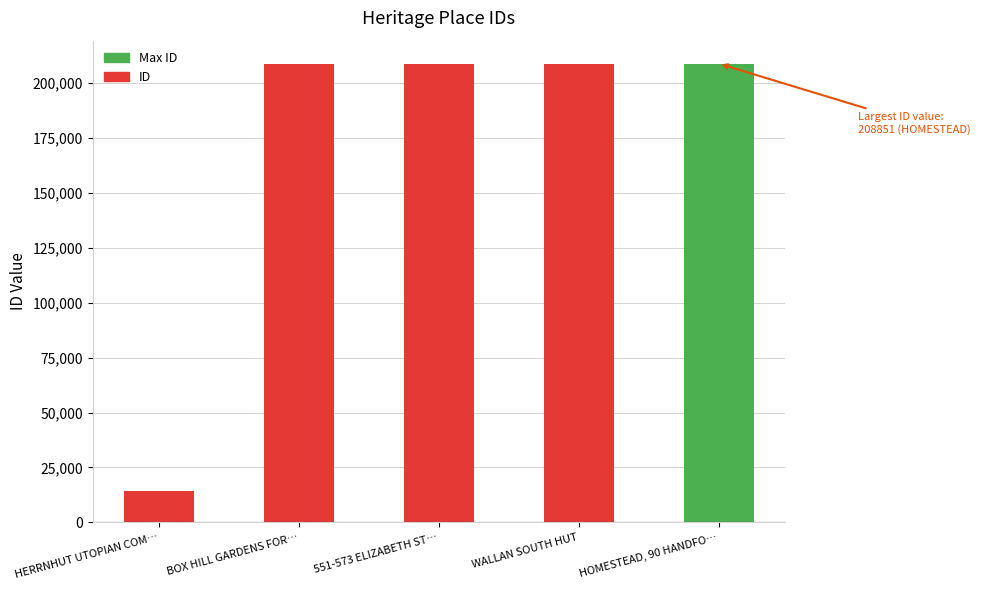

What is the difference between the values at HERRNHUT UTOPIAN COM… and 551-573 ELIZABETH ST…?

194156